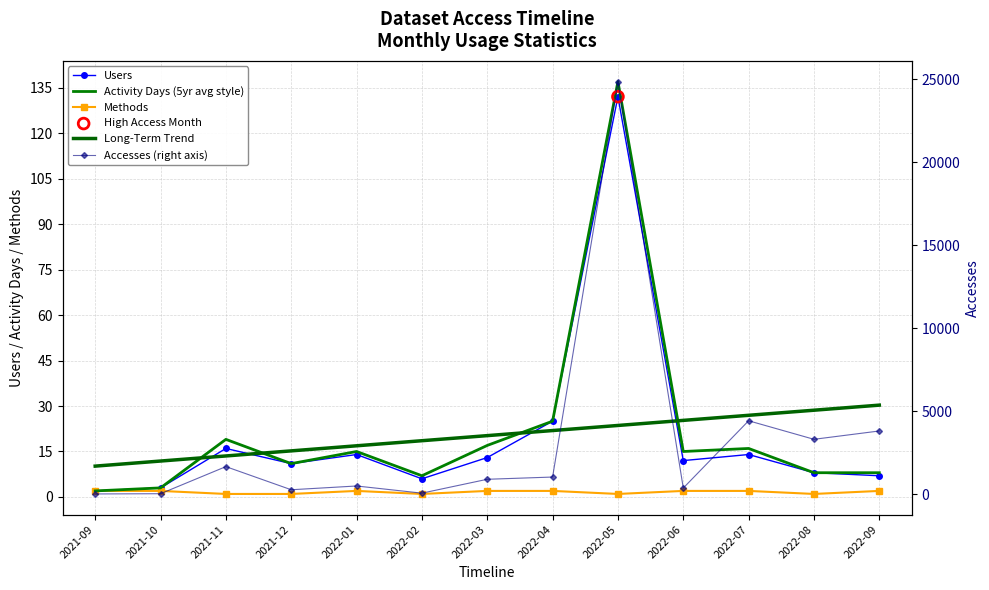

Is the value of Methods at 2021-11 greater than the value of Long-Term Trend at 2022-03?

No